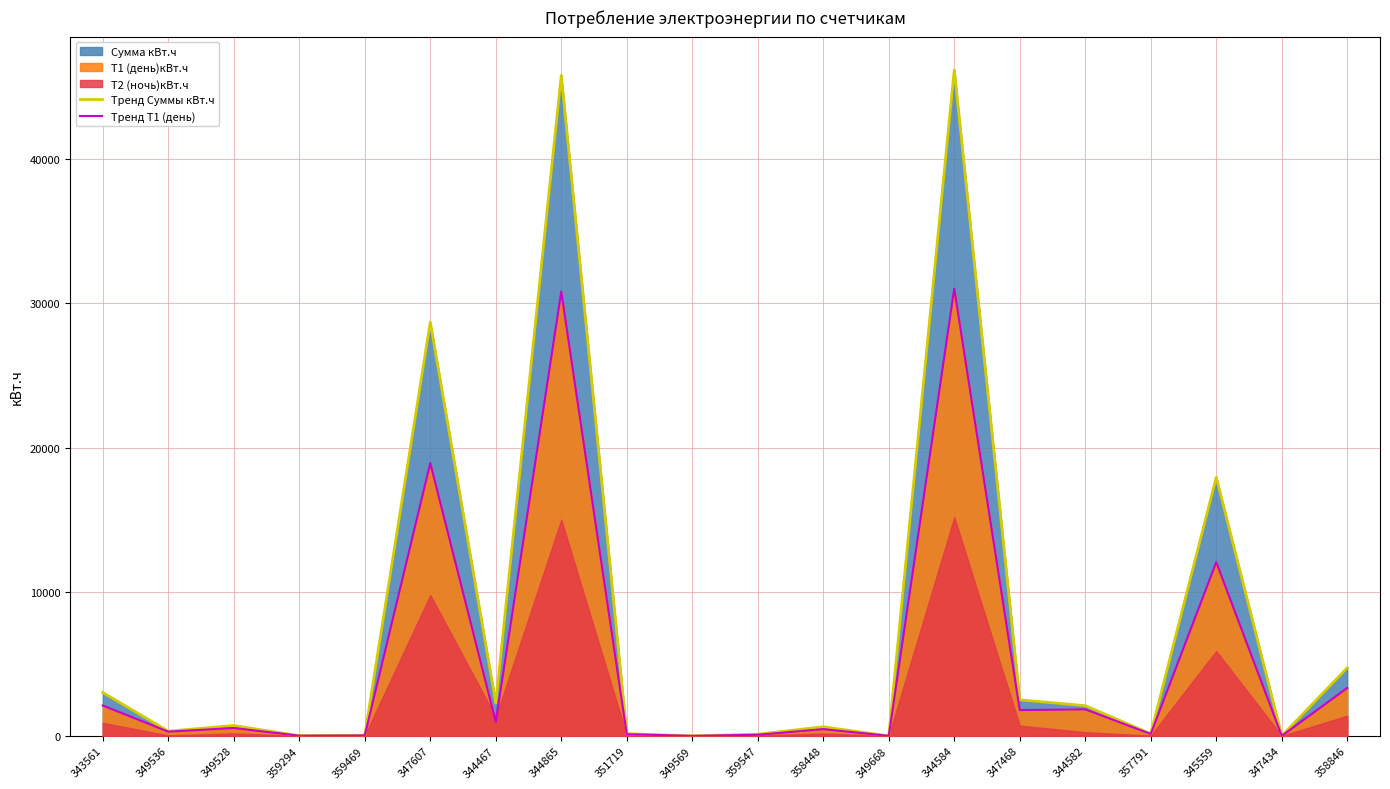

How many values in Тренд Т1 (день) are above zero?

17